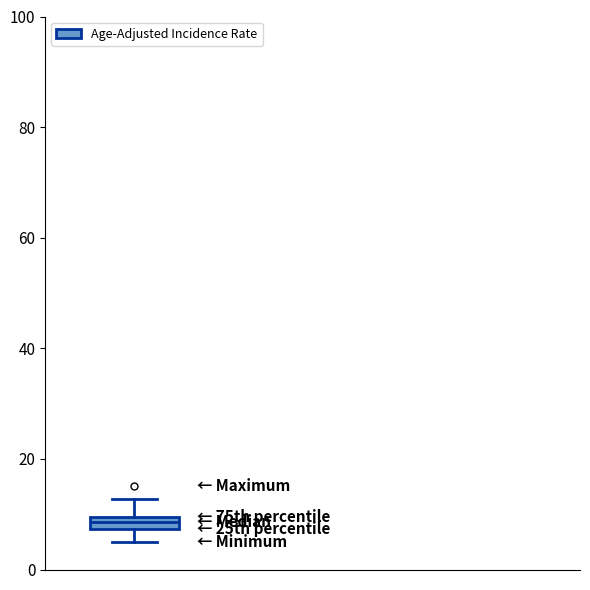

Where does the upper whisker of the box end on the y-axis? The values are not printed on the chart, so give them approximately, as read against the axis.

12